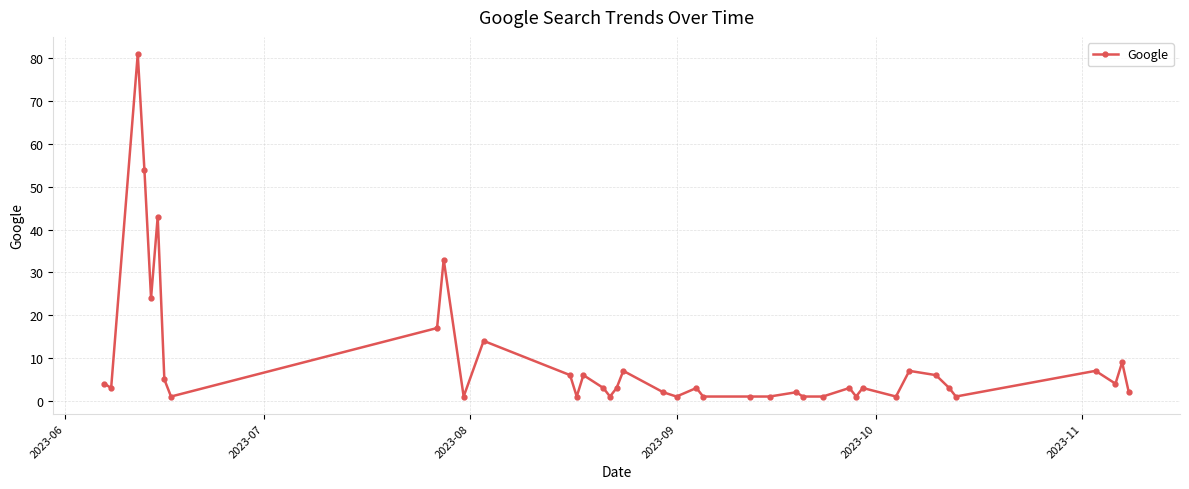

What is the greatest value displayed?

81